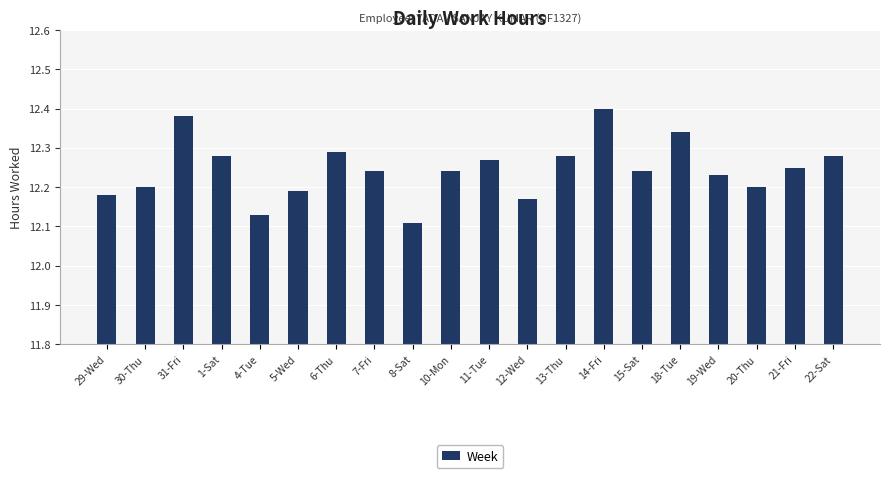

Does the chart contain any negative values?

No